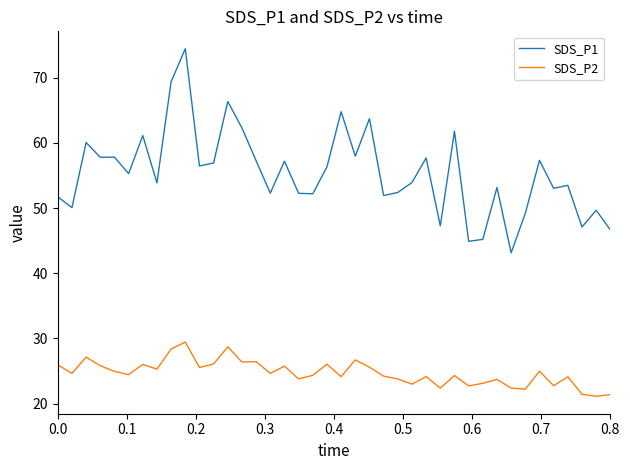

What is the maximum value for SDS_P2?

29.4